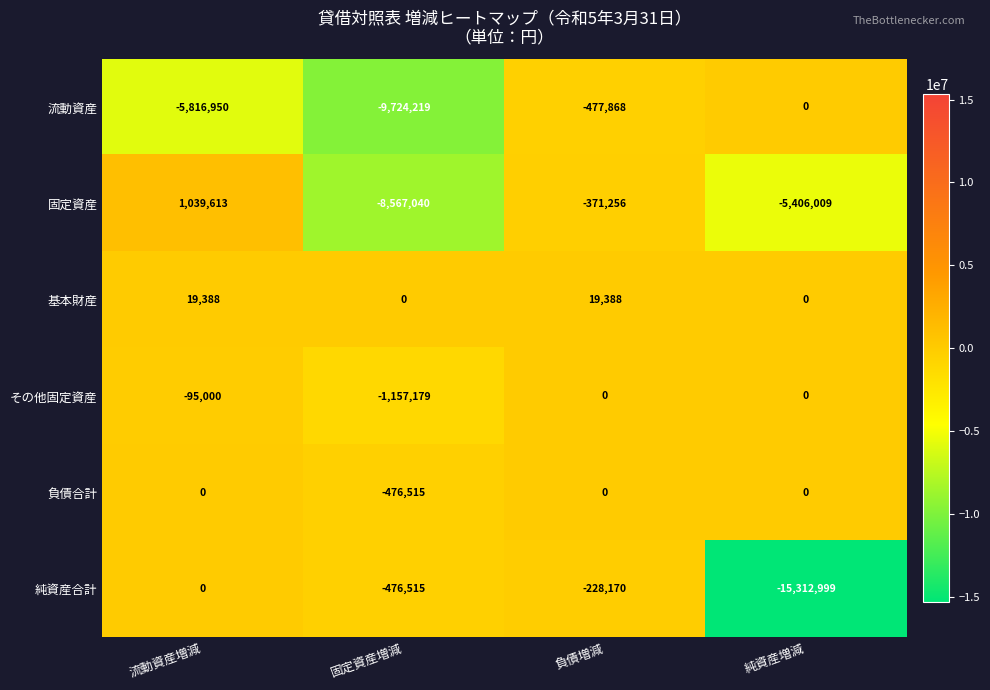

What is the greatest value displayed?

1039613